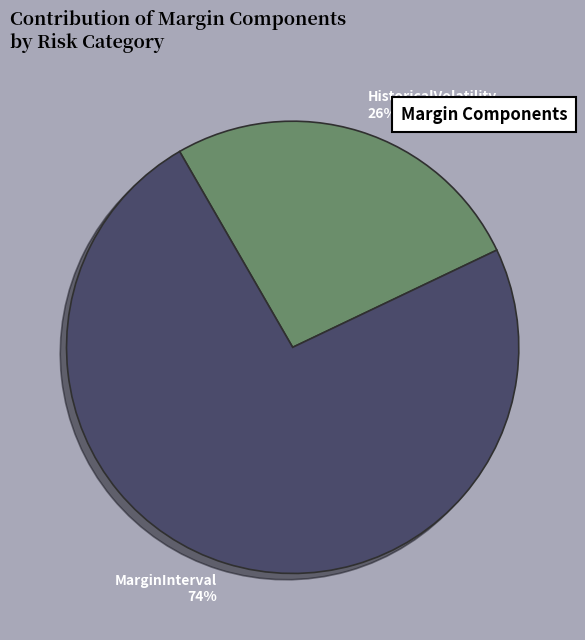

What is the largest slice in the pie chart?

MarginInterval